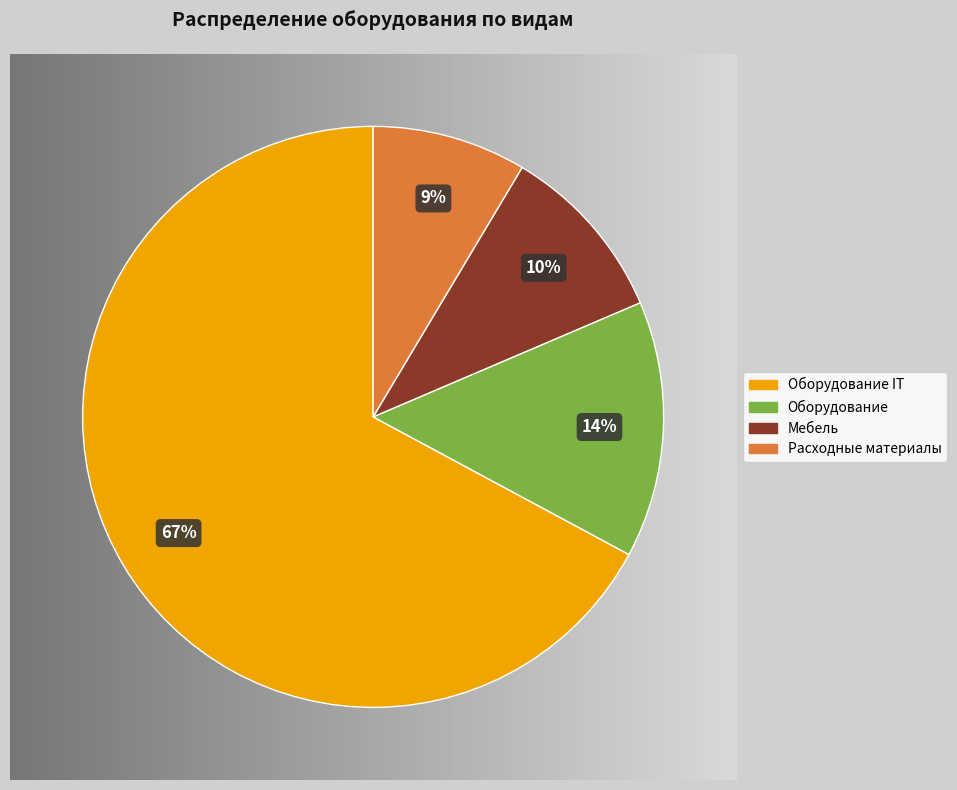

Which slice represents more than half of the pie?

Оборудование IT